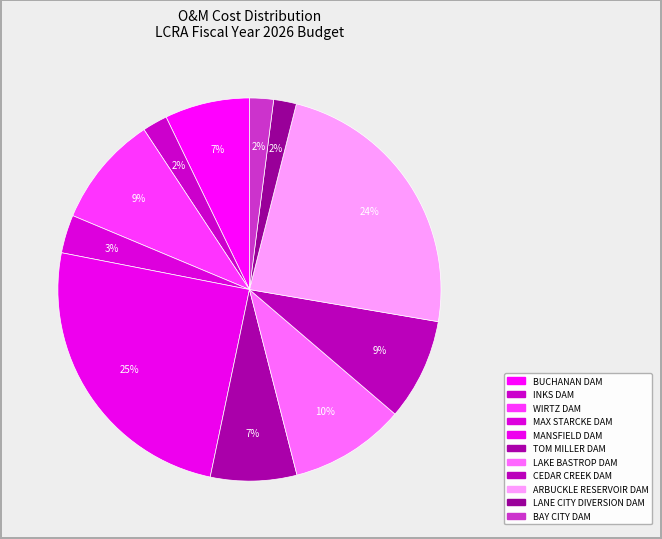

Count the number of slices in the pie.

11